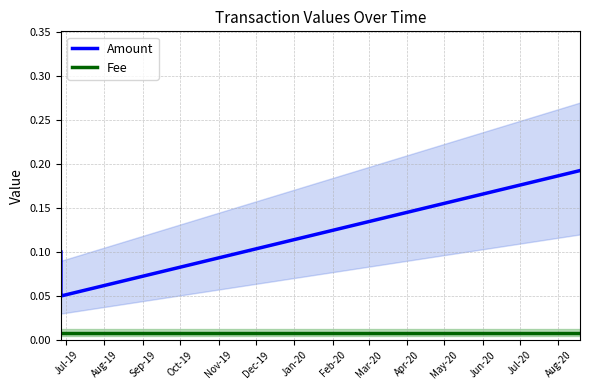

True or false: Fee and Amount cross at least once.

False